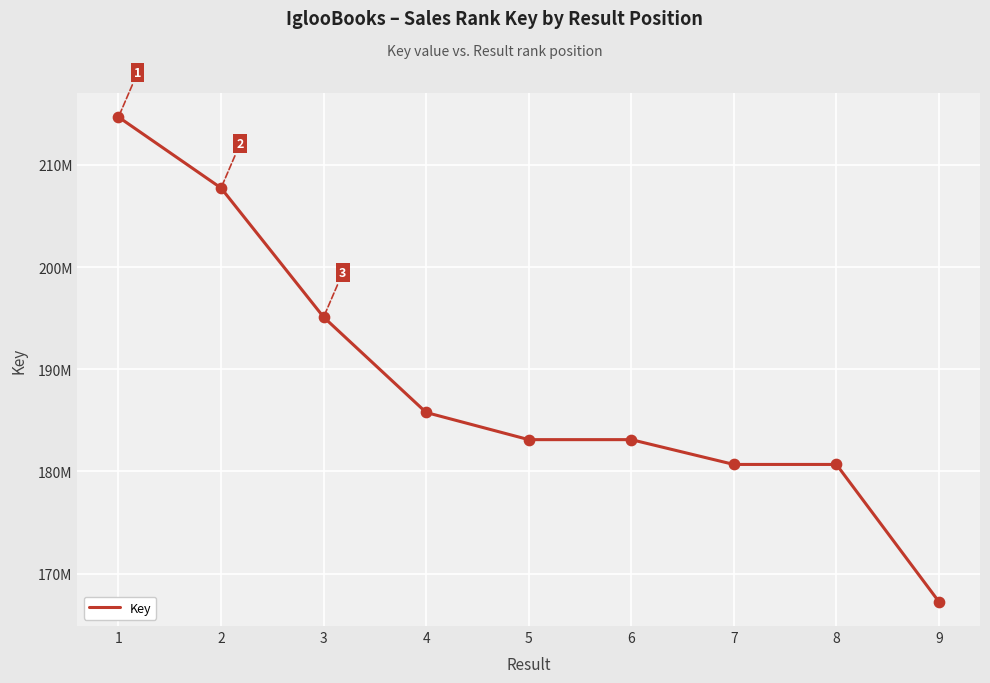

Is this an area chart (filled region under the line)?

No